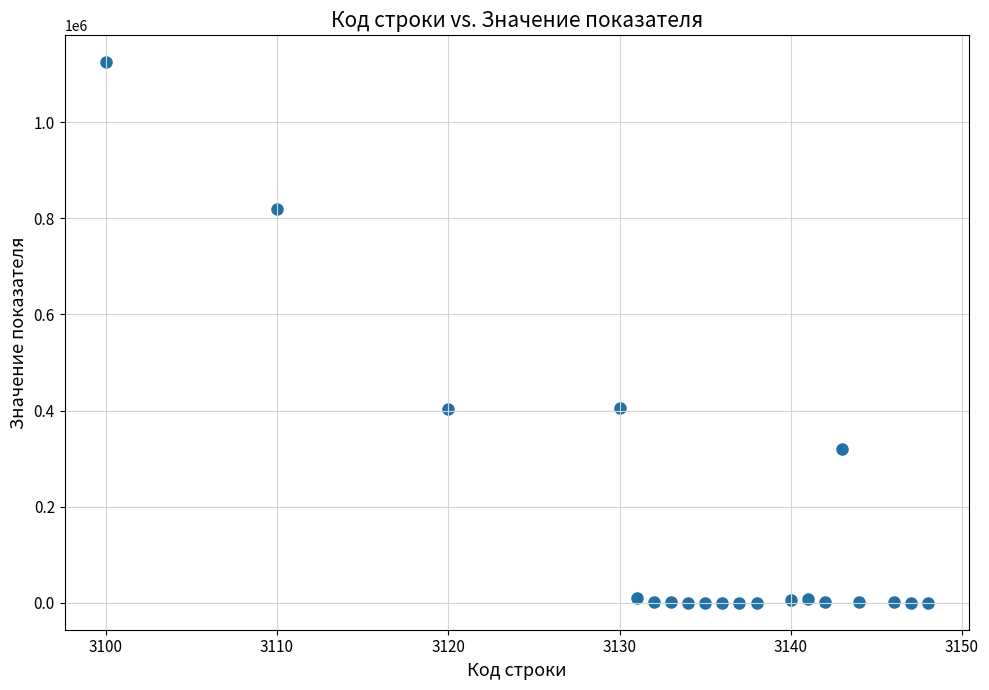

What is the range of Y values (max minus min)?

1124531